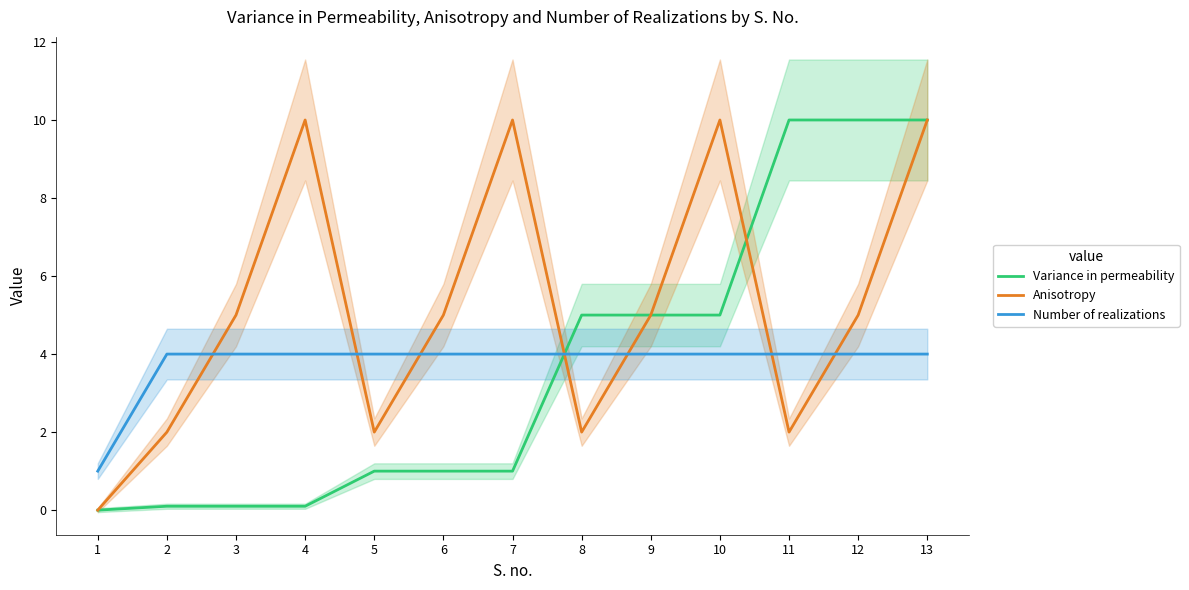

Between which two adjacent categories do Variance in permeability and Number of realizations first intersect?

7 and 8